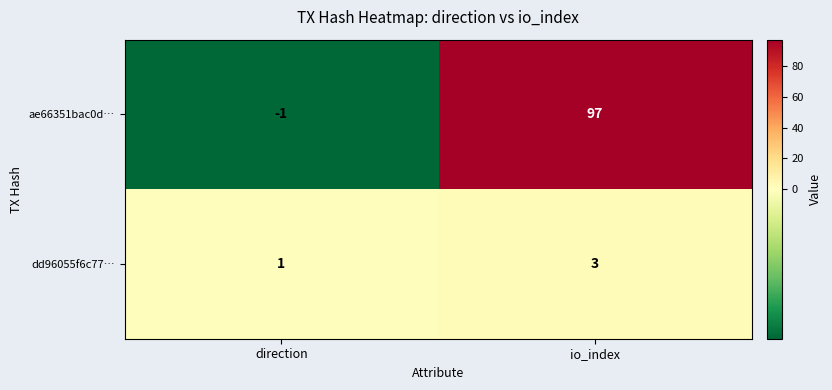

Reading right to left, extract all data points from this chart.

ae66351bac0d…: 97	-1
dd96055f6c77…: 3	1